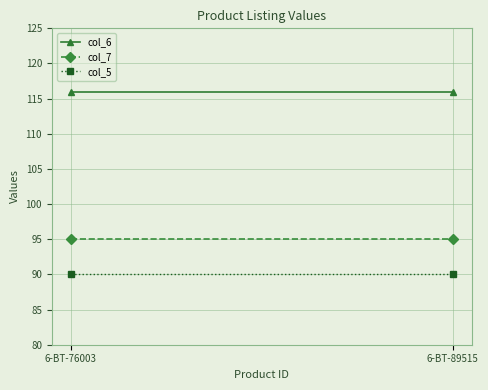

Is it true that col_7 equals 95 at 6-BT-76003?

True